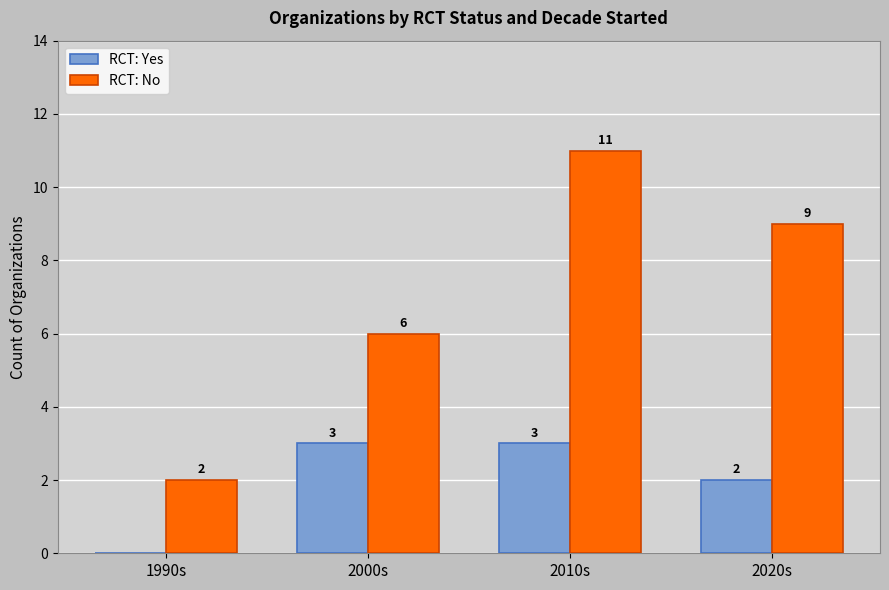

Which series has the largest total across all categories?

RCT: No